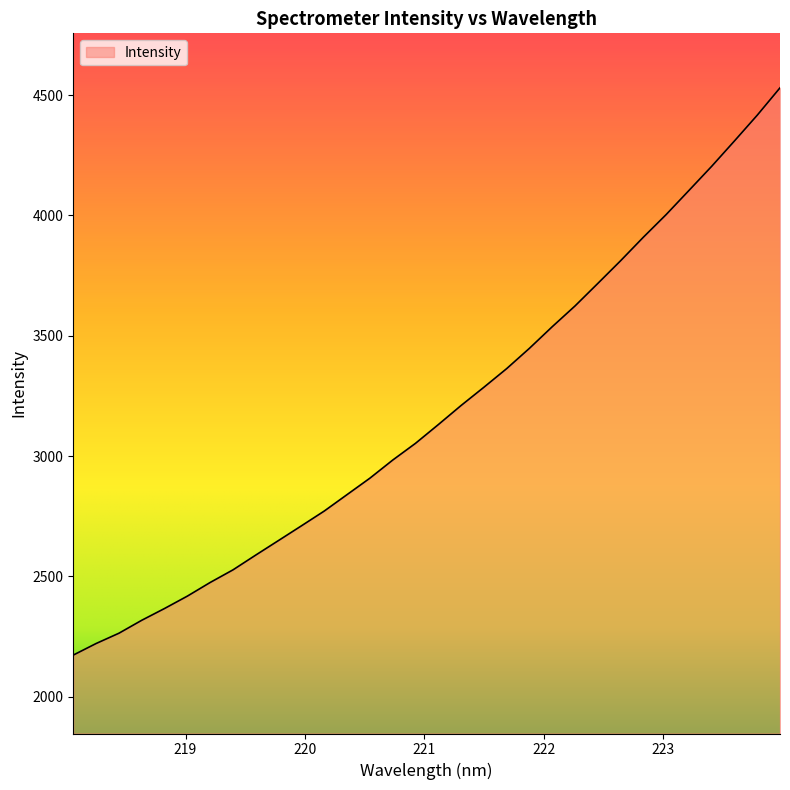

What is the difference between the maximum and minimum values?

2357.4